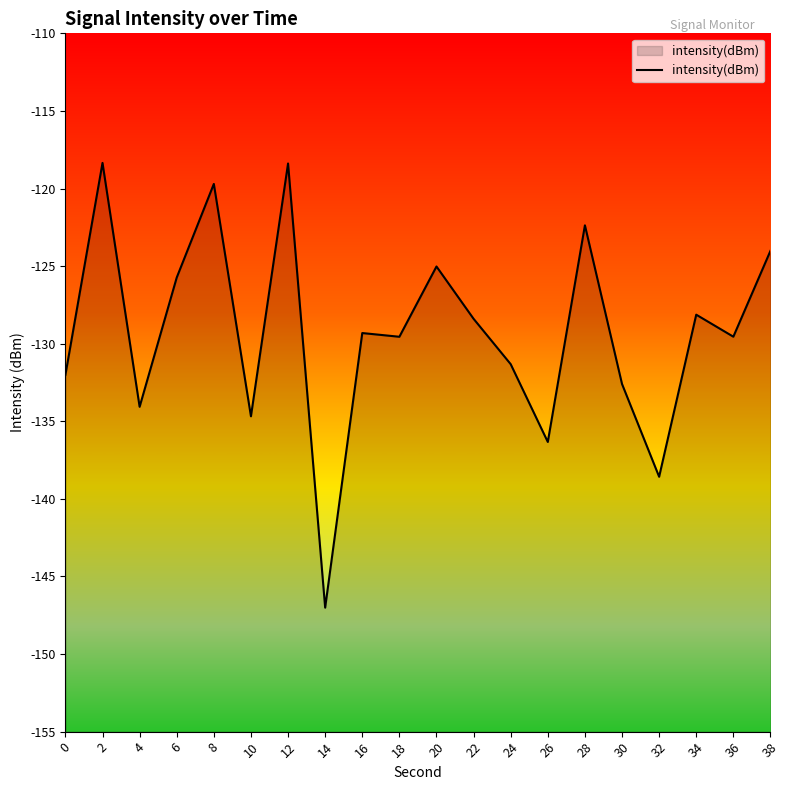

How many interior local peaks (higher than both neighbors) does the data have?

7